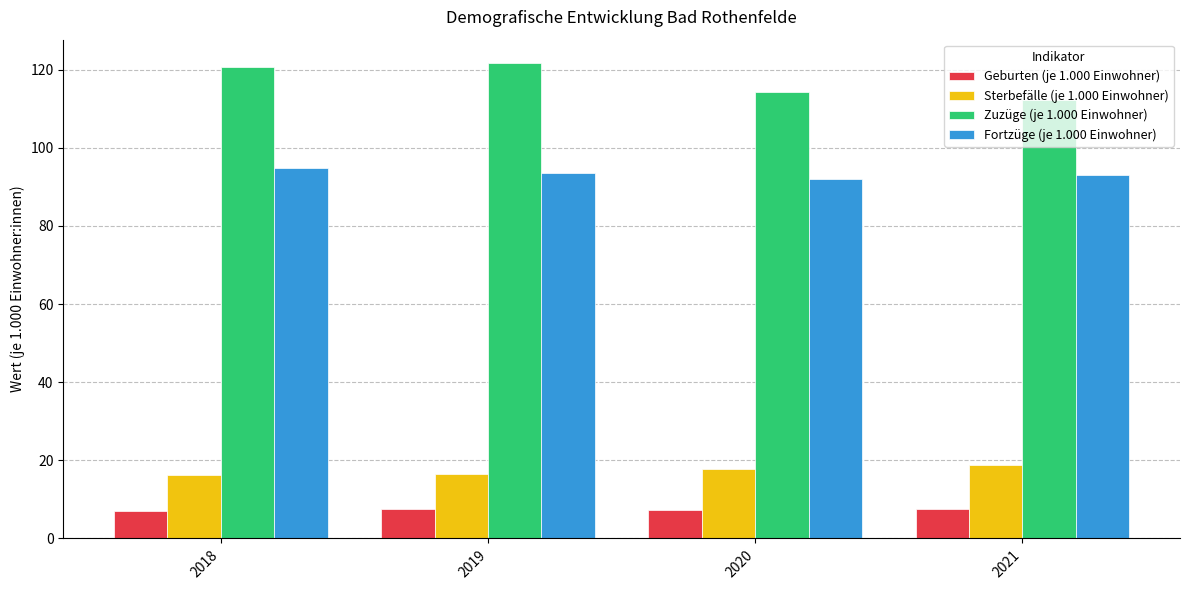

What is the sum of the Geburten (je 1.000 Einwohner) values at 2020 and 2018?

14.2